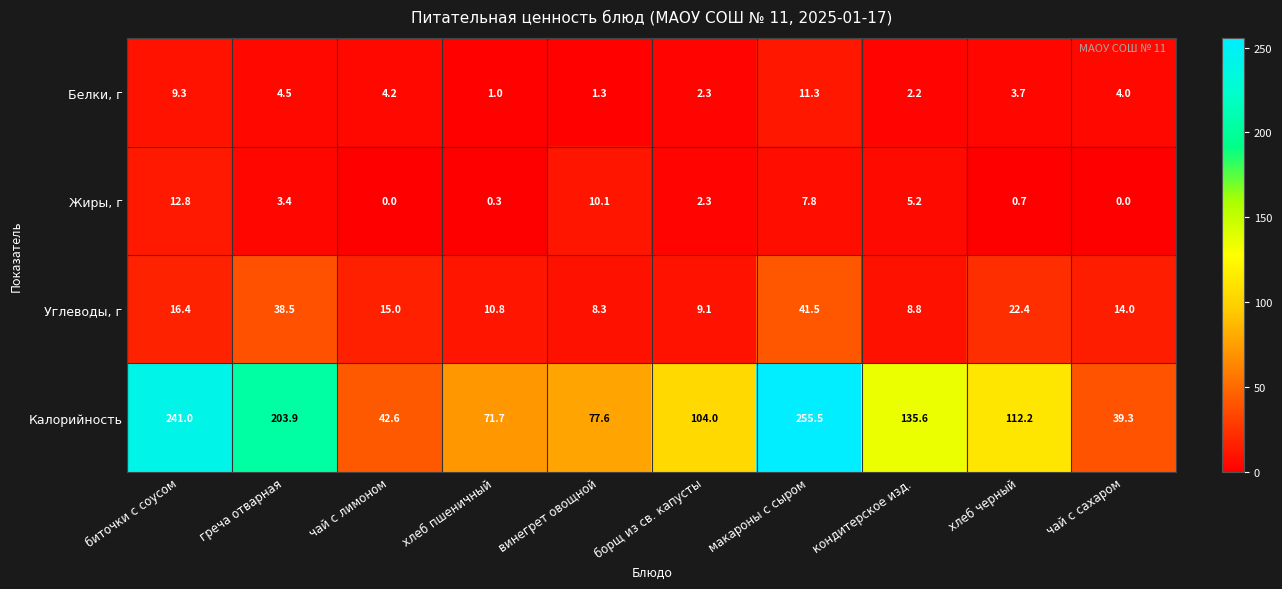

Which series changed the most between биточки с соусом and борщ из св. капусты?

Калорийность